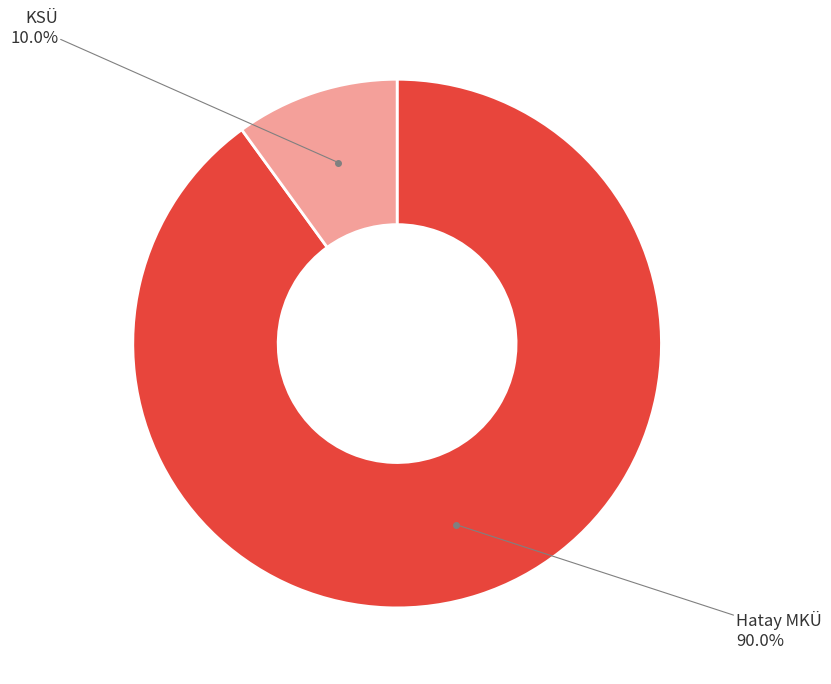

Which has a higher value, KSÜ or Hatay MKÜ?

Hatay MKÜ